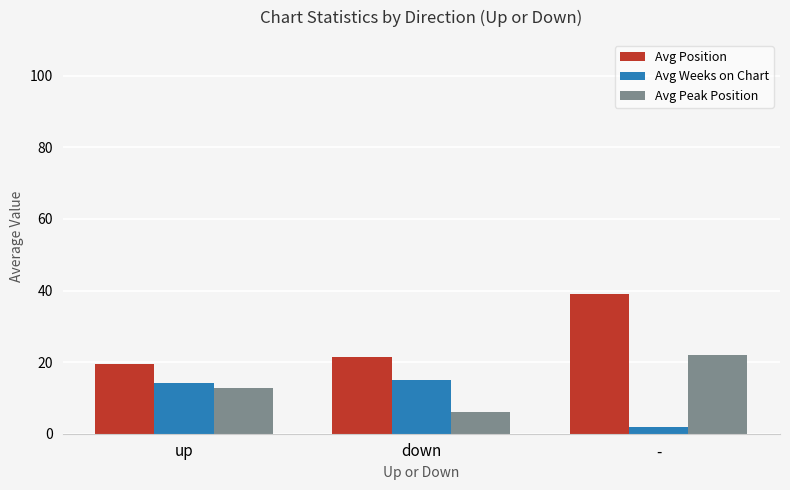

What is the label of the 1st bar from the left?

up